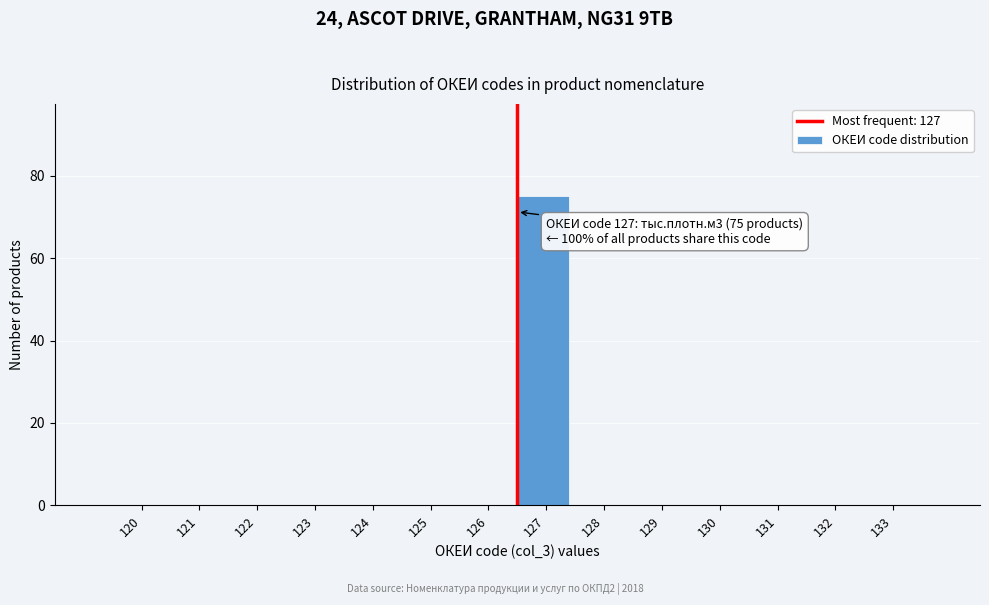

Reading left to right, what are all the values shown in this chart?

120=0	121=0	122=0	123=0	124=0	125=0	126=0	127=75	128=0	129=0	130=0	131=0	132=0	133=0